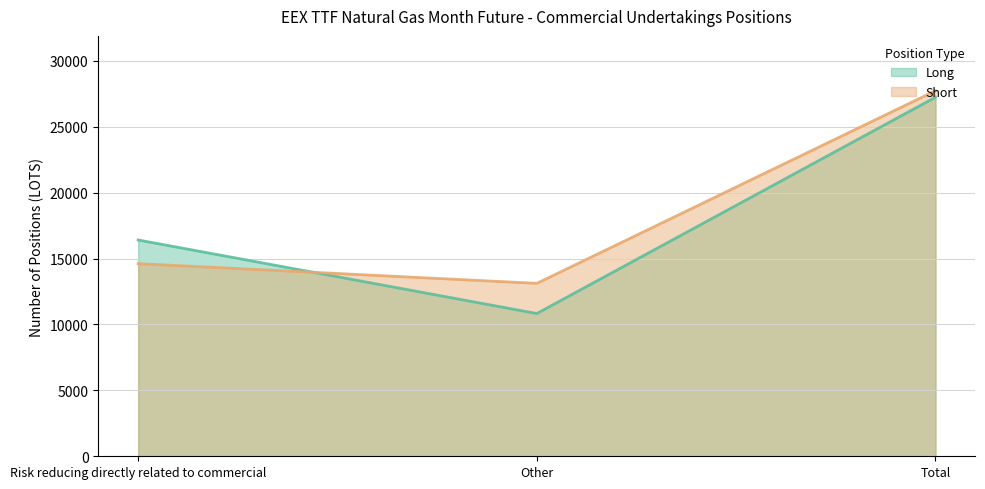

Does the chart have visible grid lines?

Yes